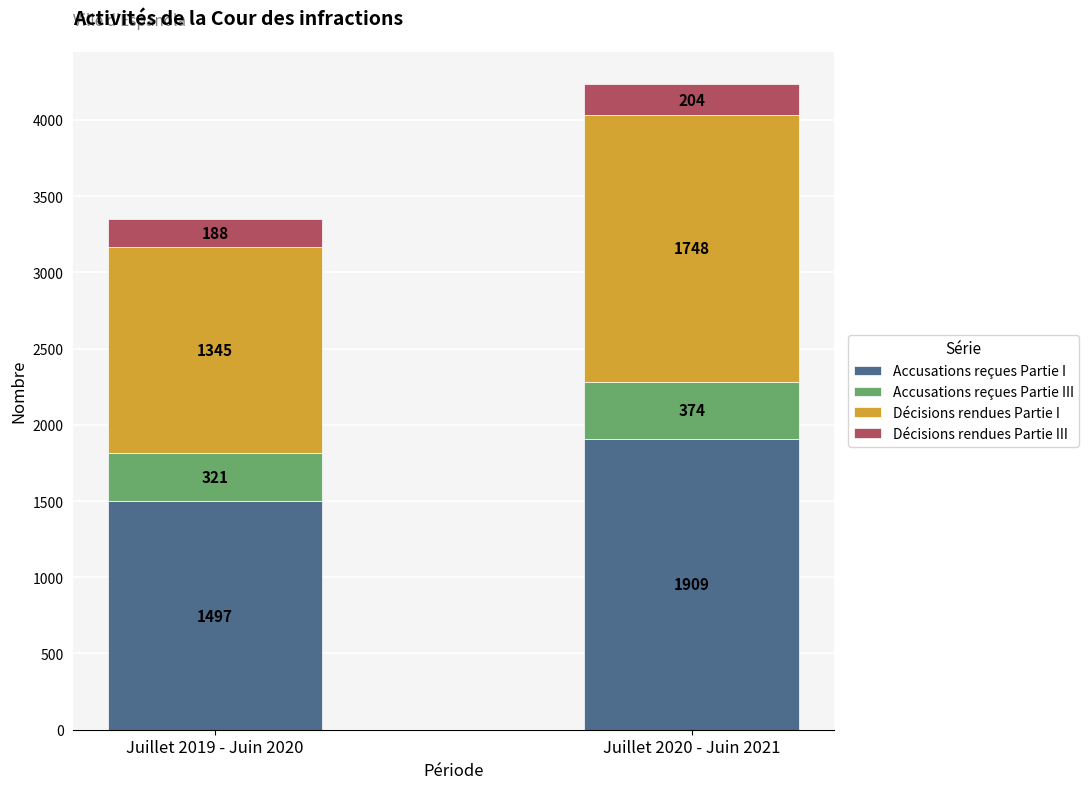

What is the difference between the Accusations reçues Partie I values at Juillet 2019 - Juin 2020 and Juillet 2020 - Juin 2021?

412